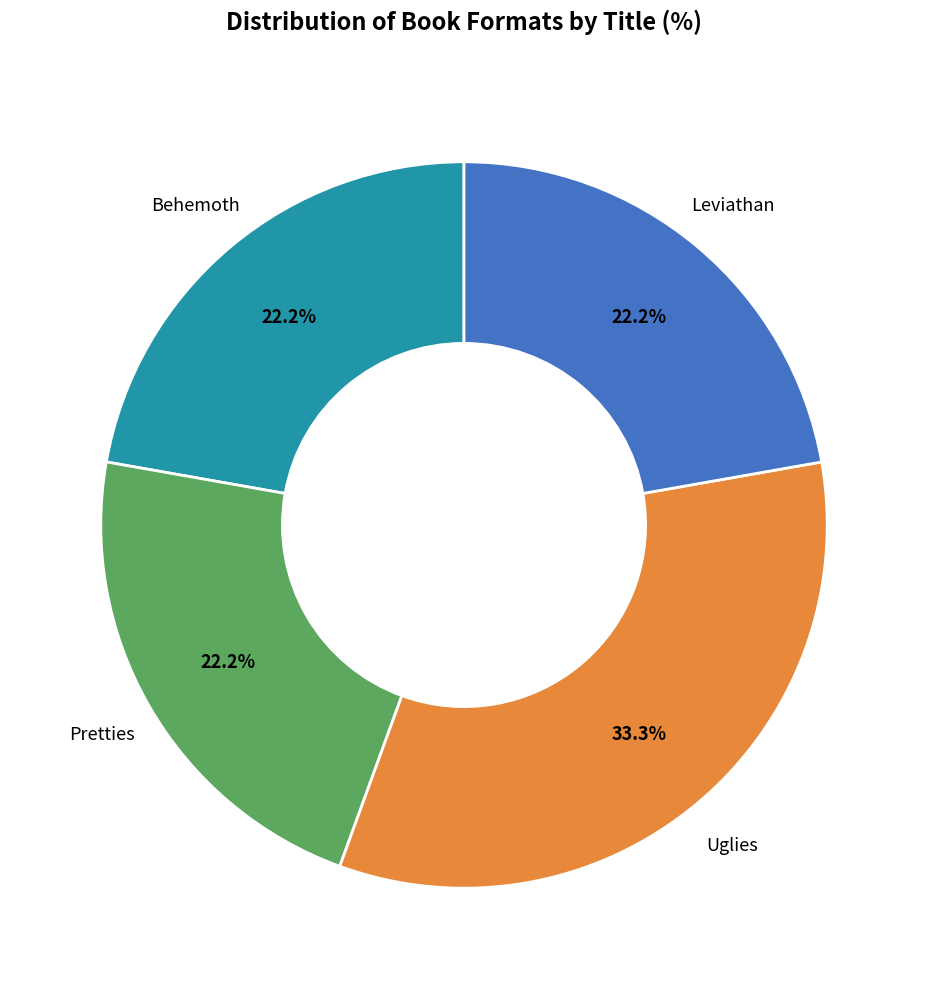

To the nearest percent, what is the average slice percentage?

25%